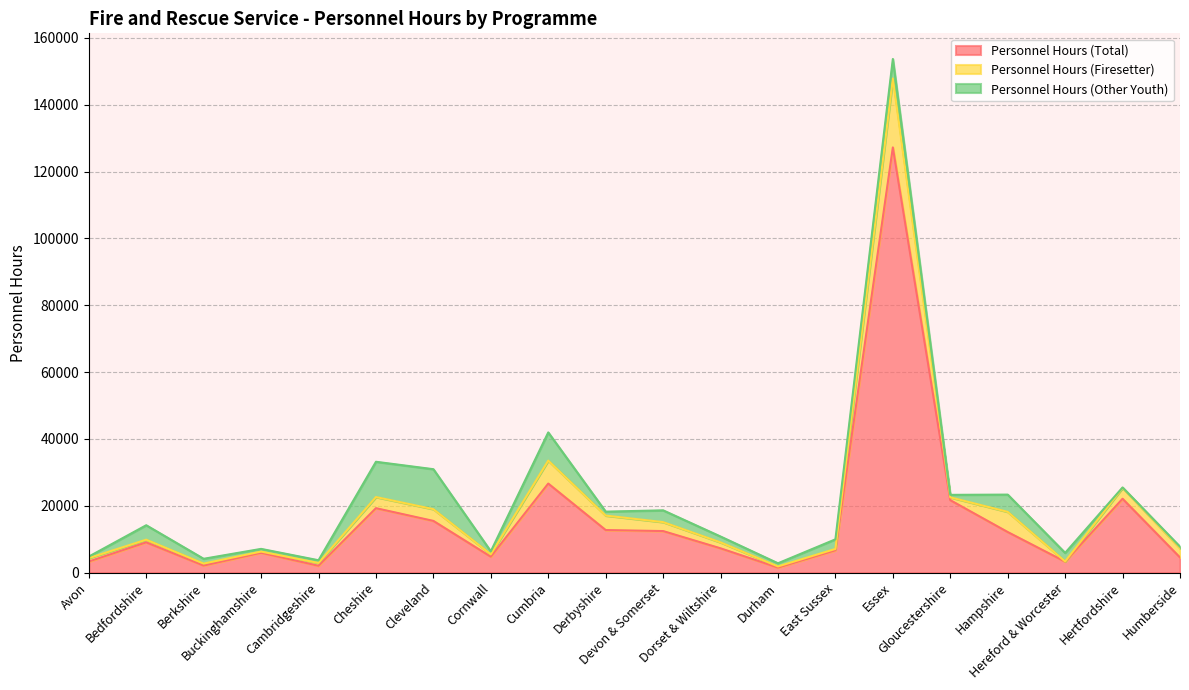

At which category is the sum across all series the highest?

Essex